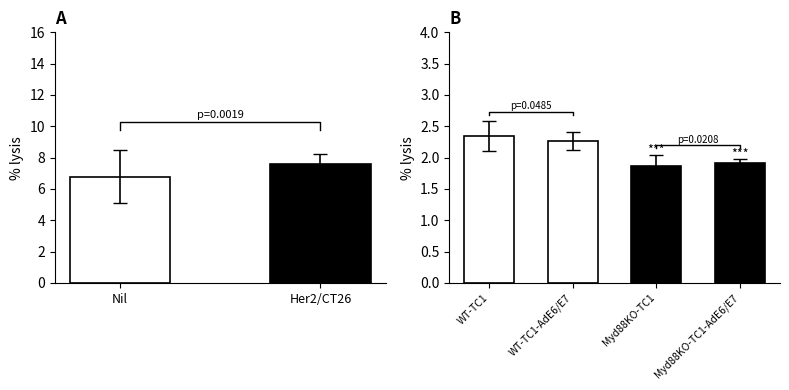

What is the value of the 1st bar from the left?

6.8